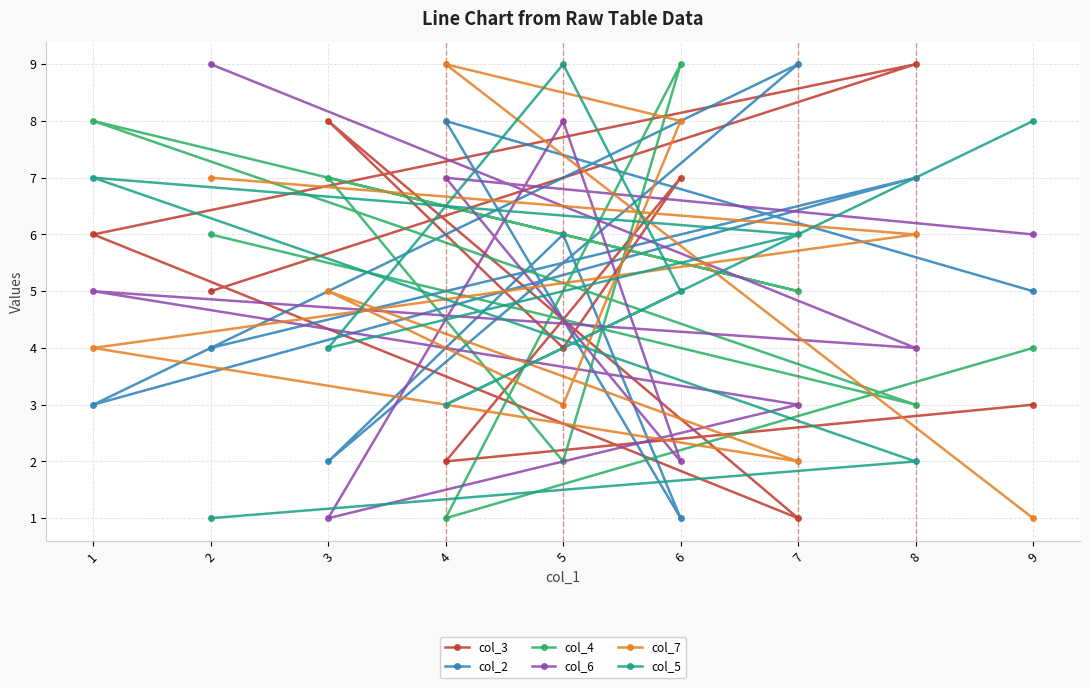

What is the smallest value displayed?

1